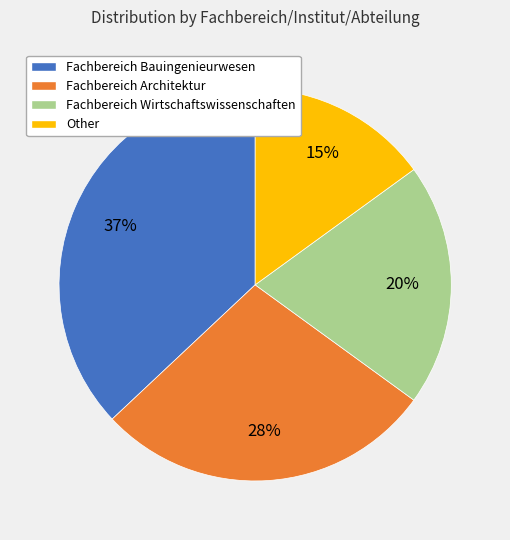

Count the number of slices in the pie.

4